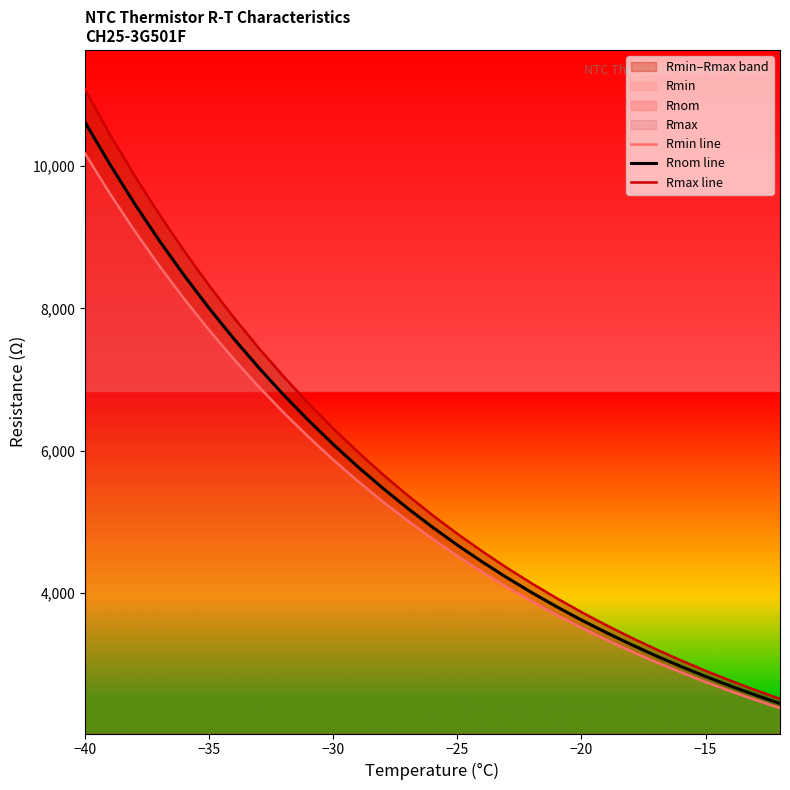

True or false: Rmax line and Rmin line intersect in this chart.

False